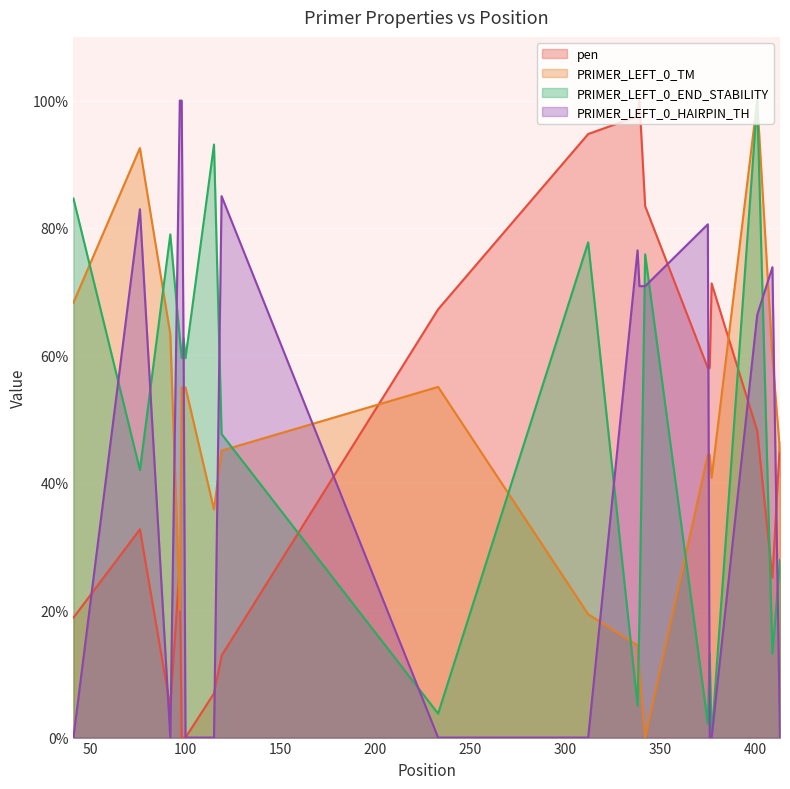

What is the highest value of the PRIMER_LEFT_0_TM series?

100.0